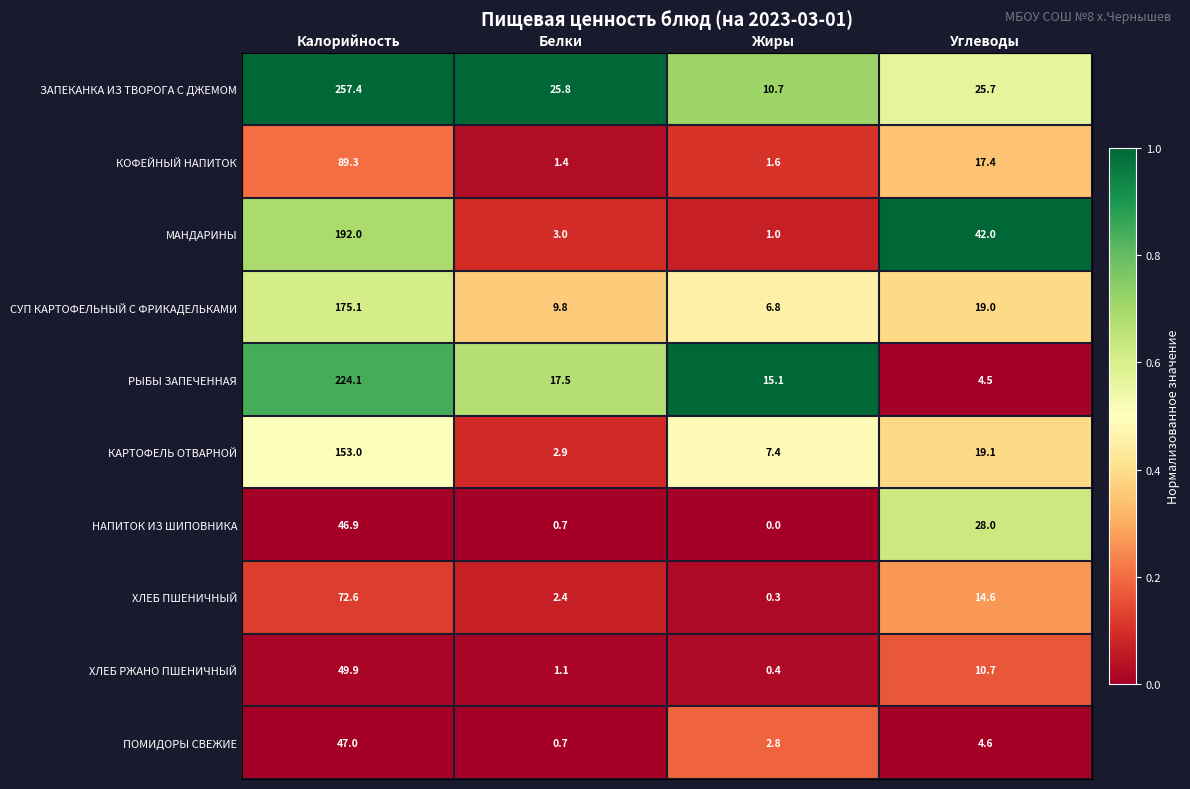

Which series changed the most between Белки and Жиры?

ЗАПЕКАНКА ИЗ ТВОРОГА С ДЖЕМОМ